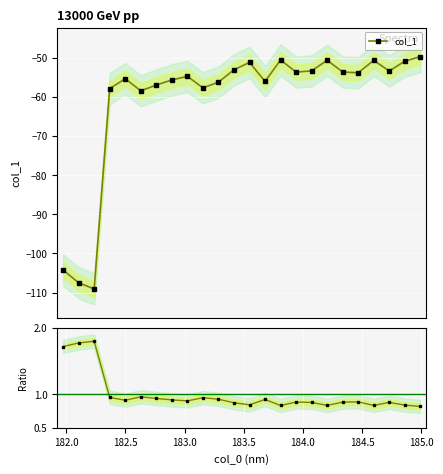

Which series has the widest spread of values?

col_1